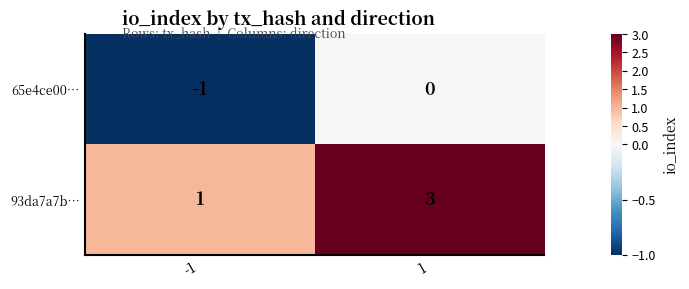

At 1, list the series in order from largest to smallest.

93da7a7b…, 65e4ce00…